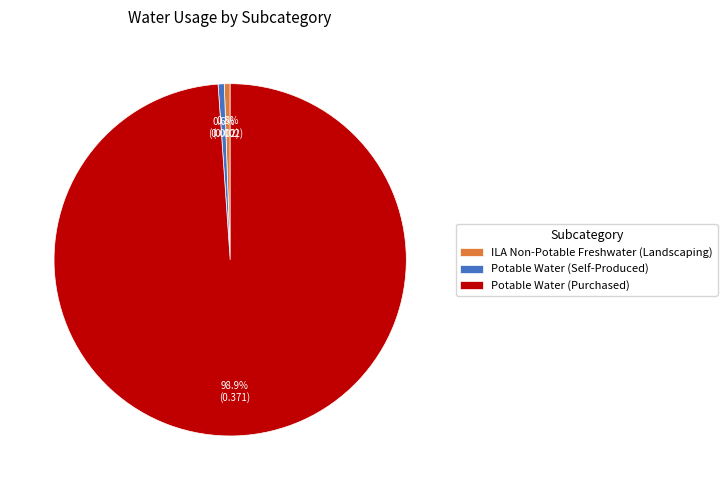

Combined, do Potable Water (Self-Produced) and Potable Water (Purchased) account for over 50%?

Yes